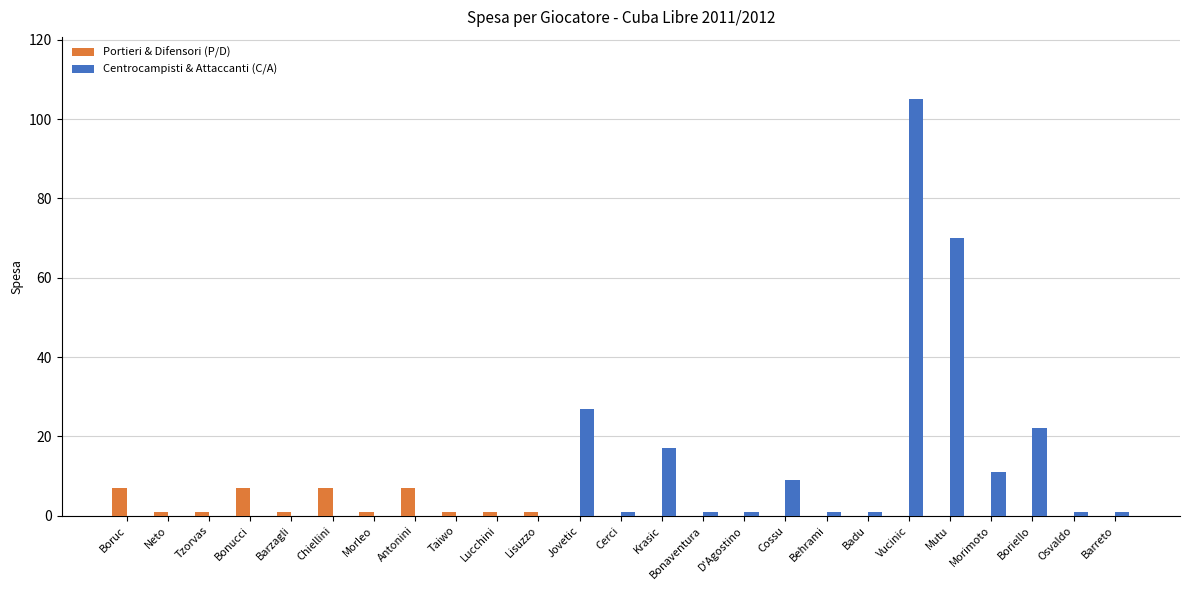

Count the Portieri & Difensori (P/D) values in the range 0 to 1.

21